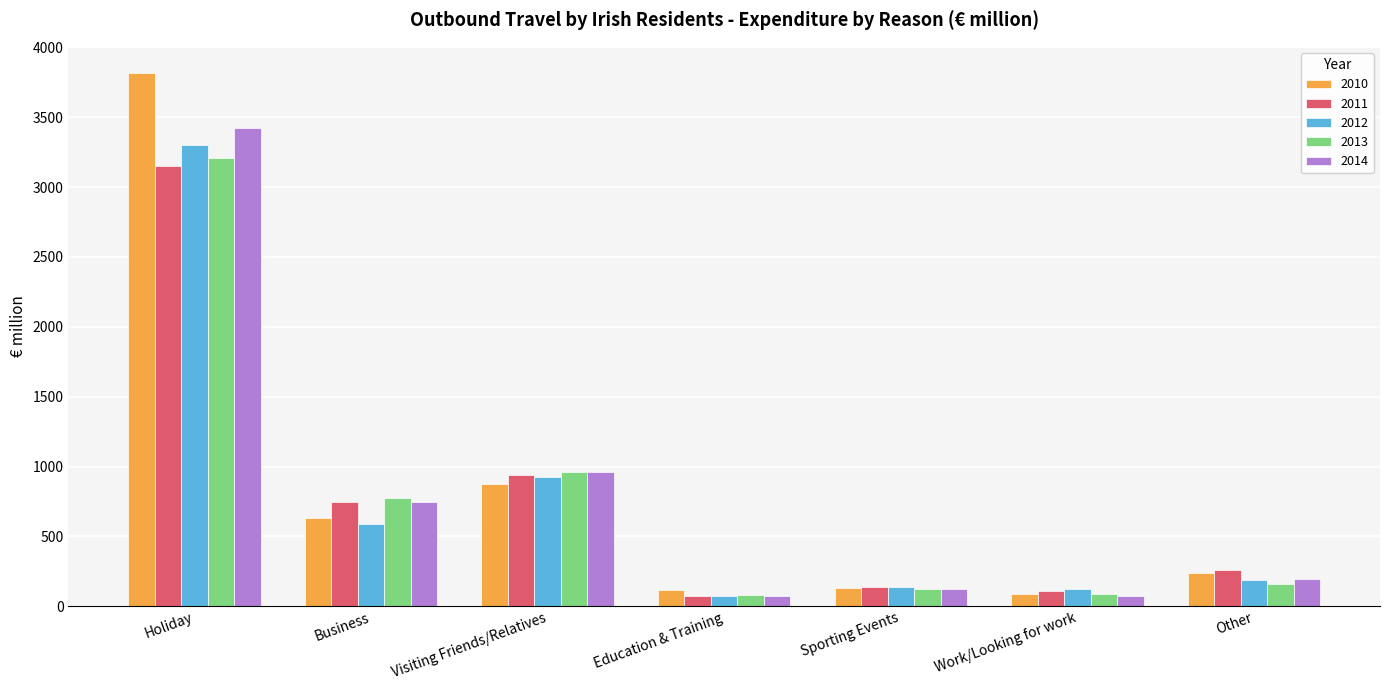

What is the maximum value for 2011?

3148.6